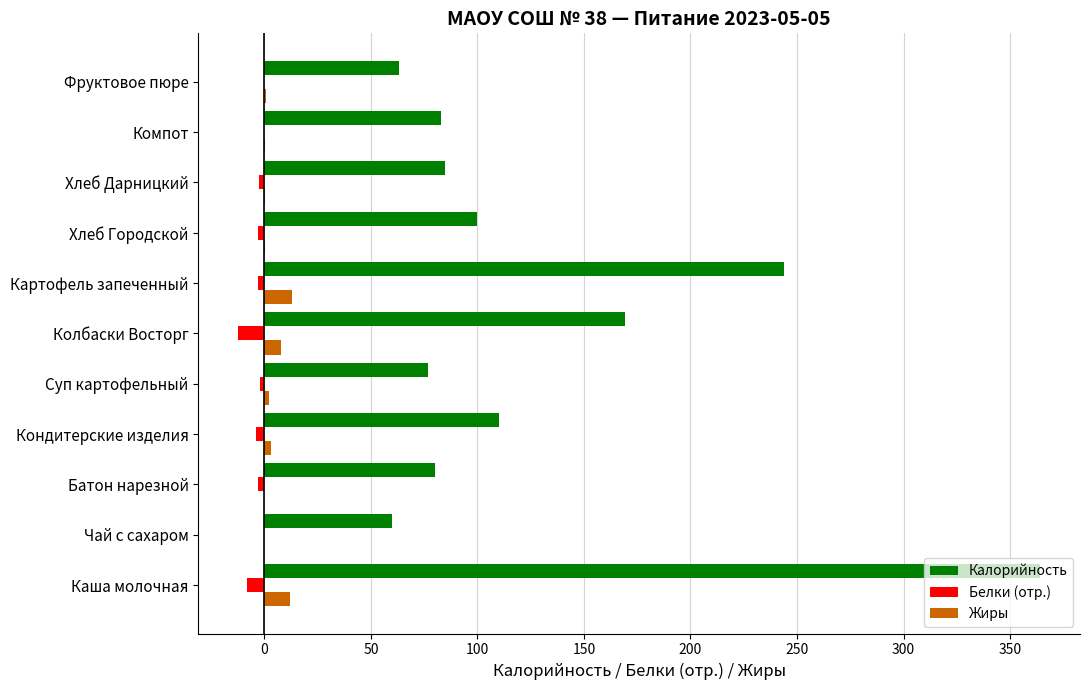

At which category does the chart reach its peak across all series?

Каша молочная